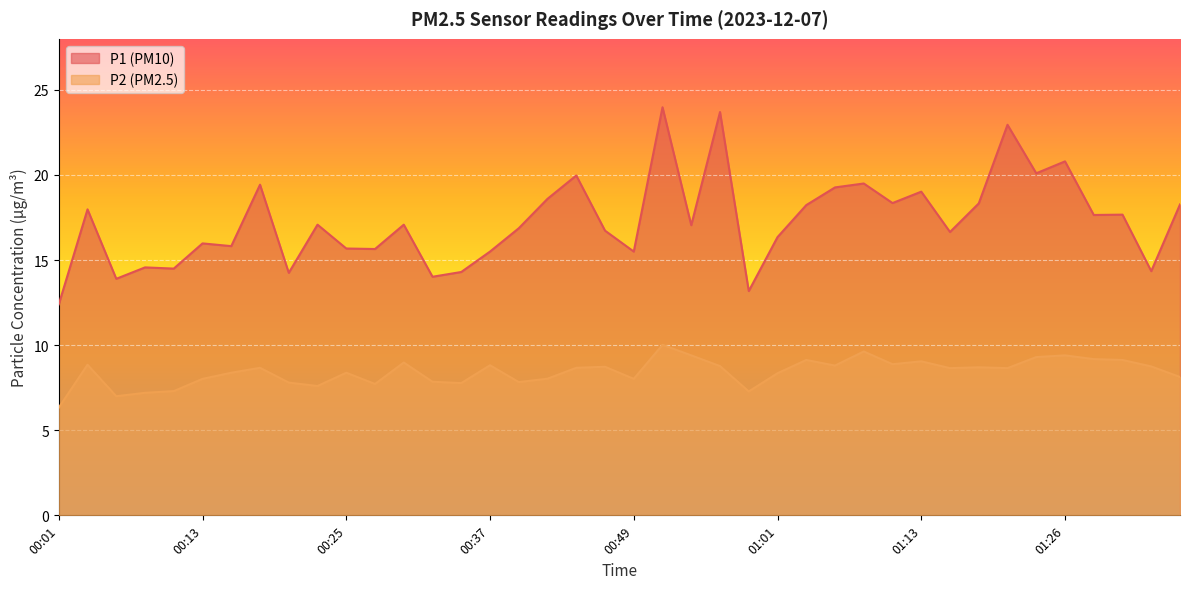

Rank the series by their maximum value, from lowest to highest.

P2 (PM2.5), P1 (PM10)